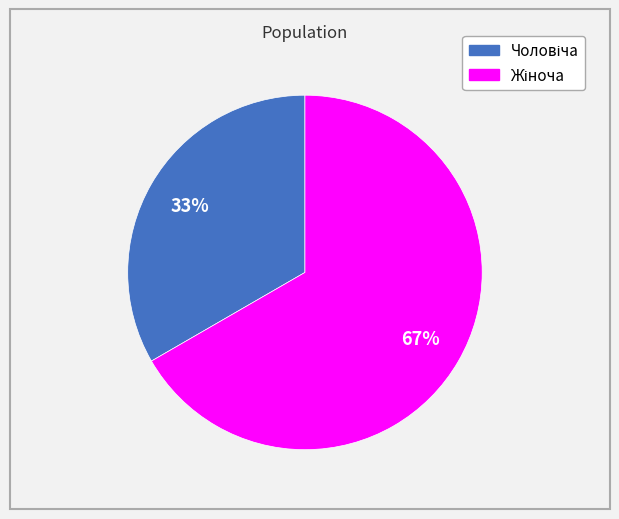

Is there a majority slice in this chart?

Yes